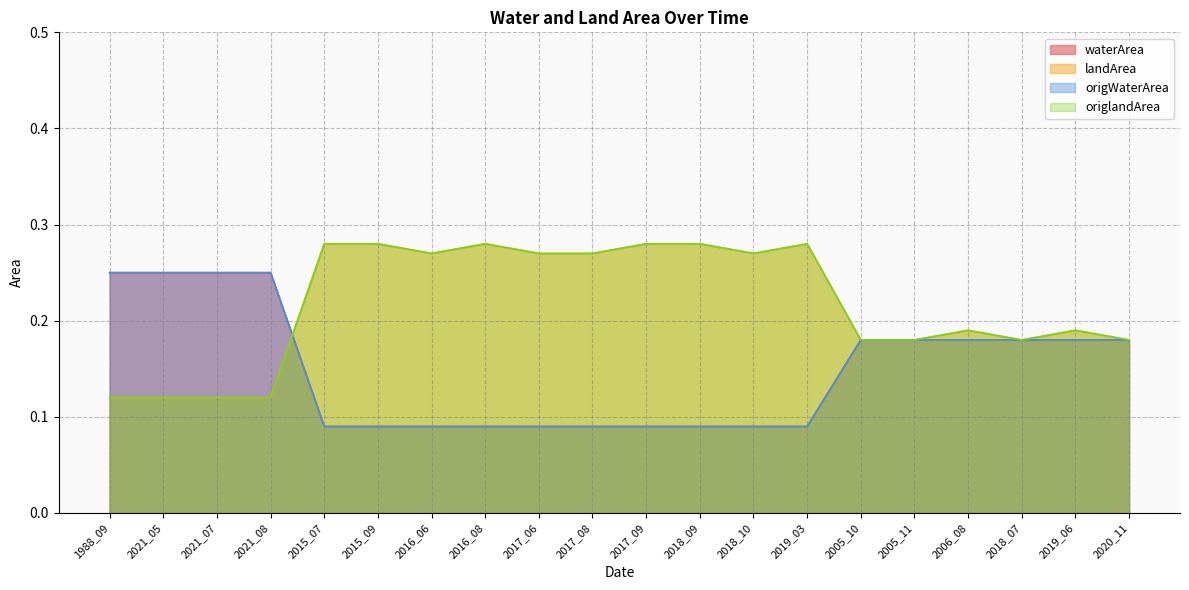

How many interior local valleys does the origlandArea series have?

3